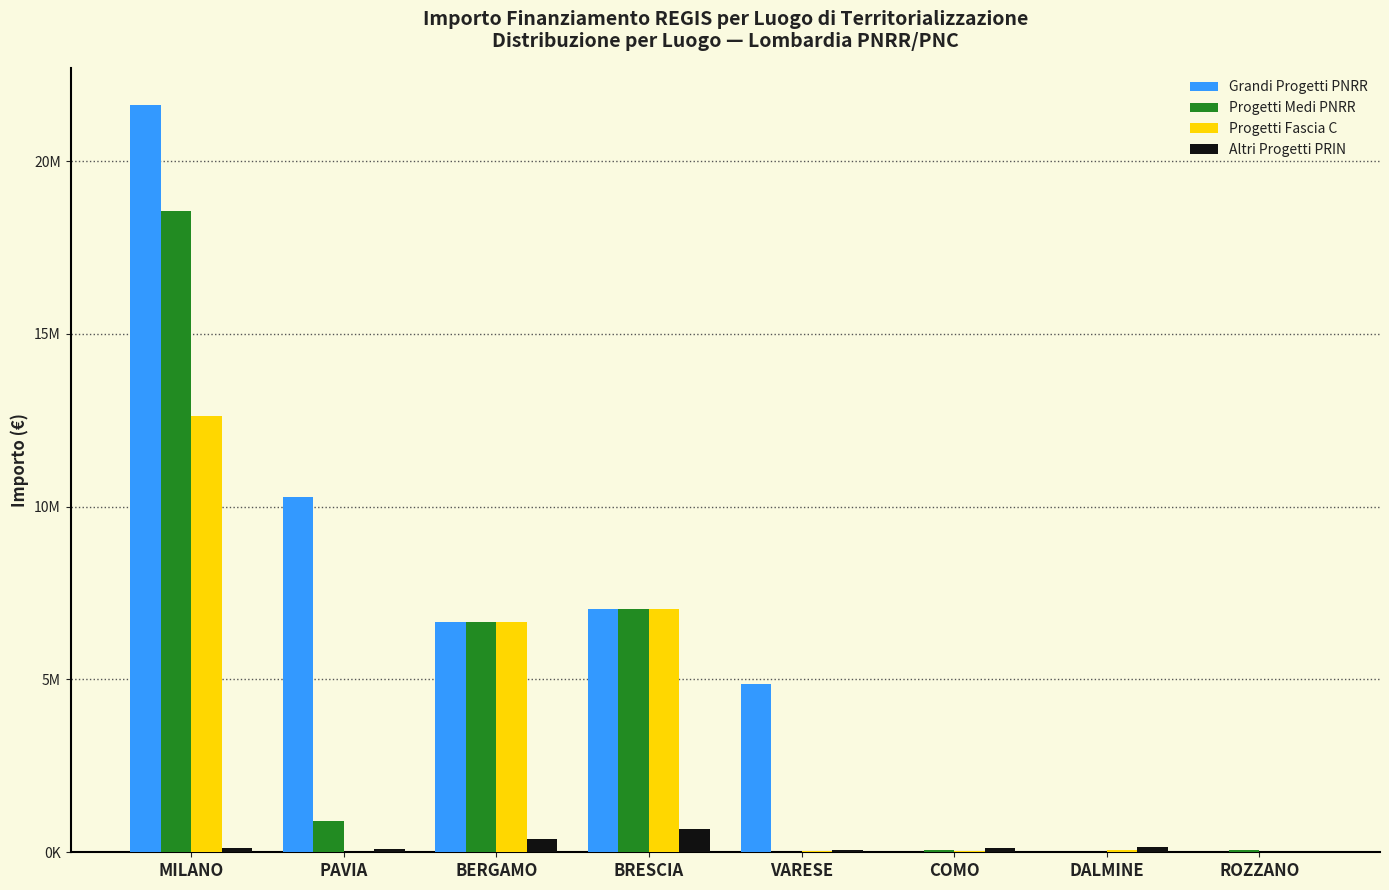

What is the difference between the second highest and second lowest values in the Grandi Progetti PNRR series?

10267188.0